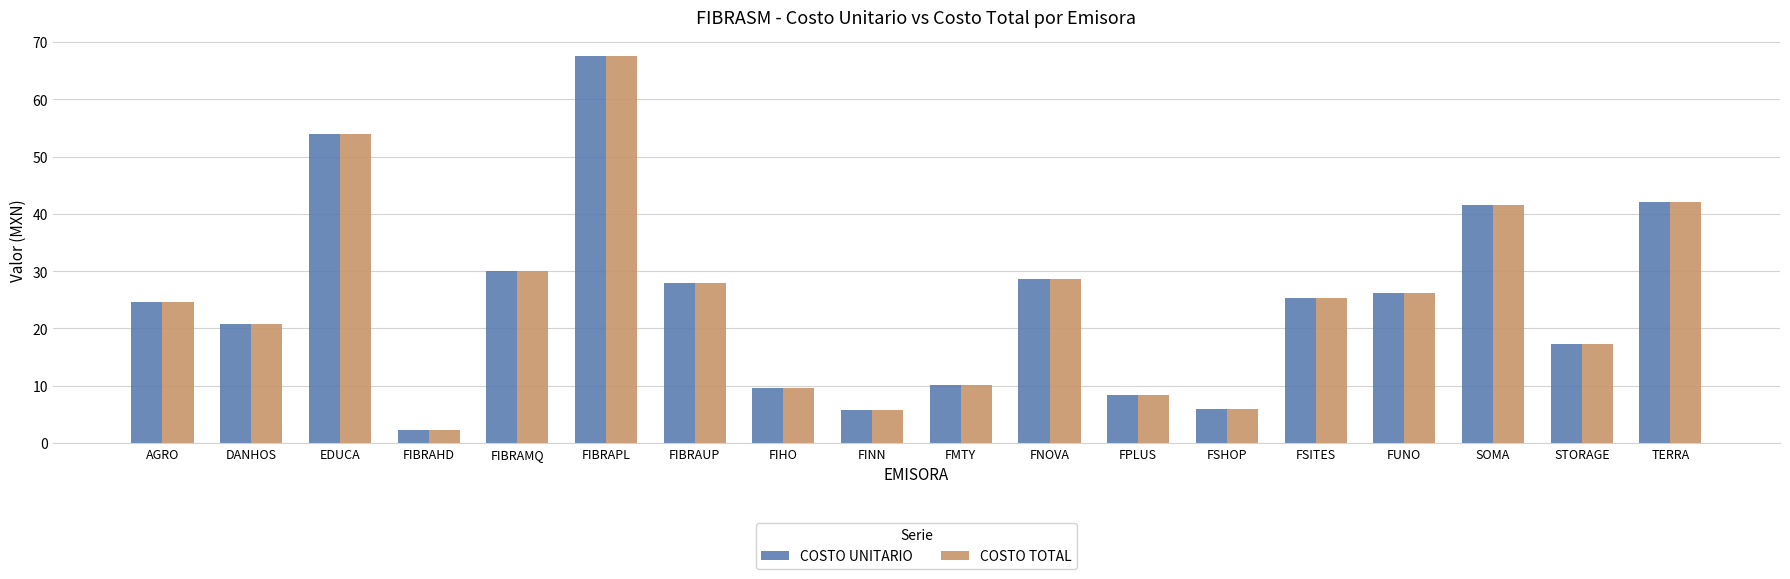

What is the difference between the COSTO TOTAL values at FIBRAPL and FNOVA?

38.9